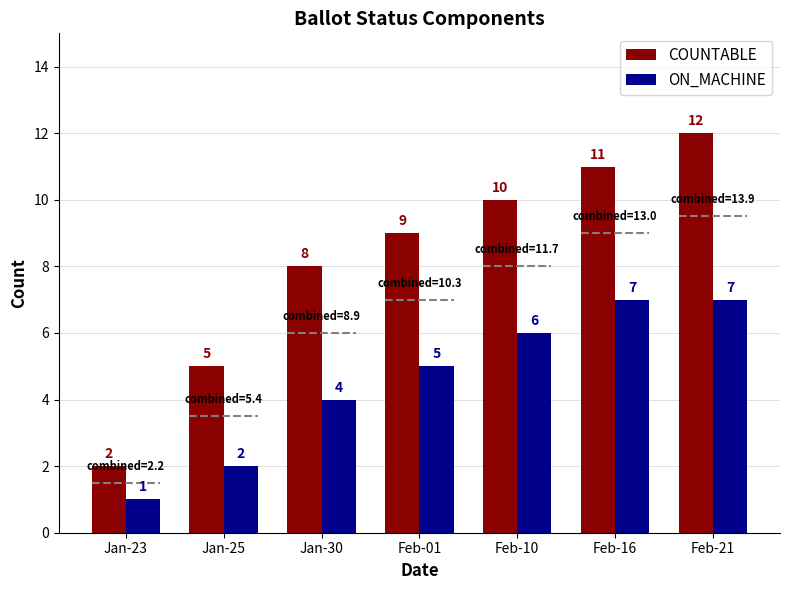

Between Jan-23 and Feb-10, which series saw the biggest shift?

COUNTABLE